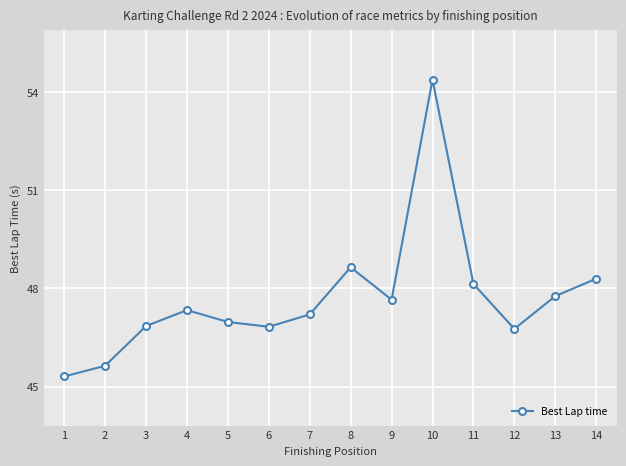

The value at 7 is 81.9. True or false?

False